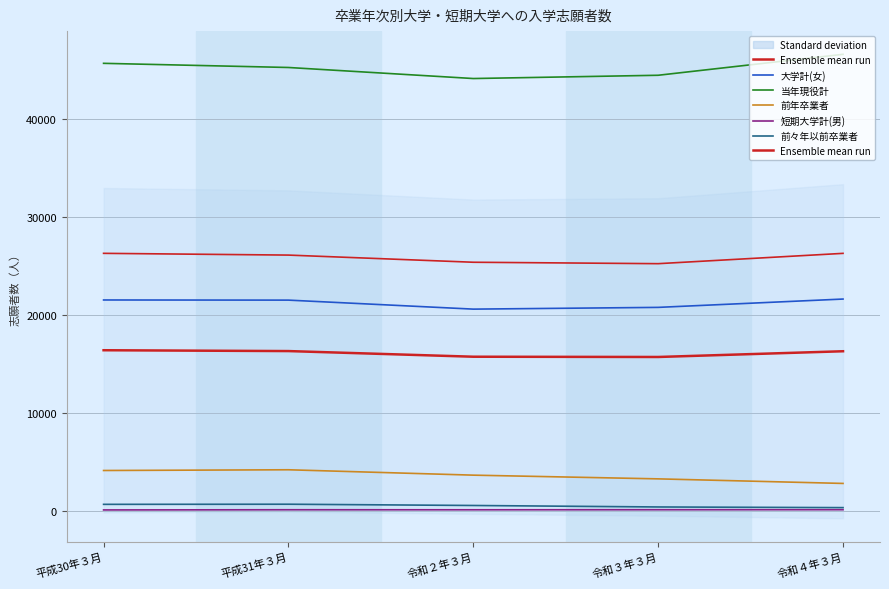

True or false: 大学計(女) has a value of 27584 at 令和２年３月.

False